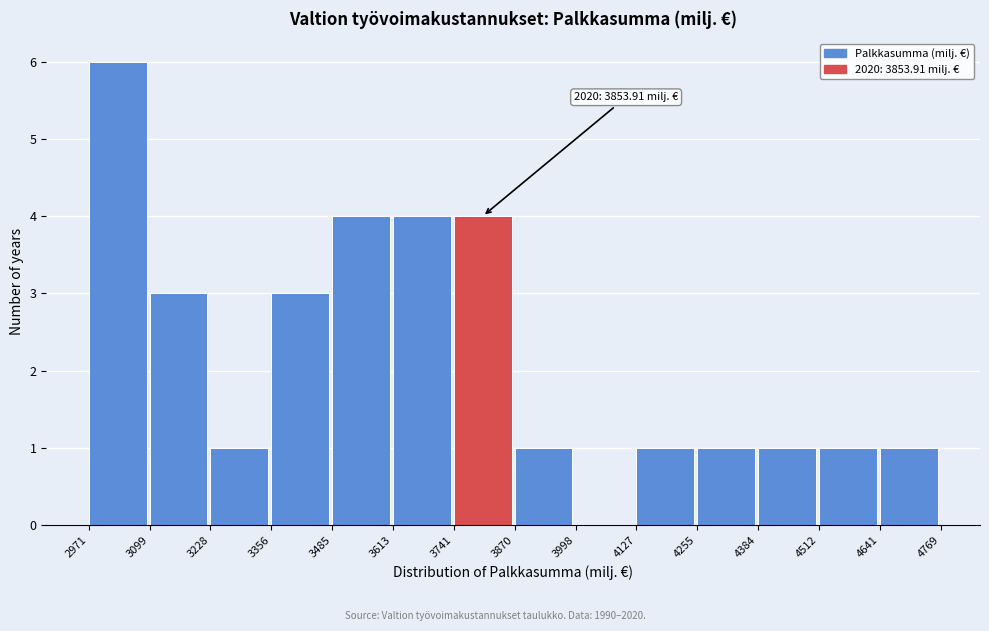

Which range on the x-axis has the tallest bar?

2971 to 3099